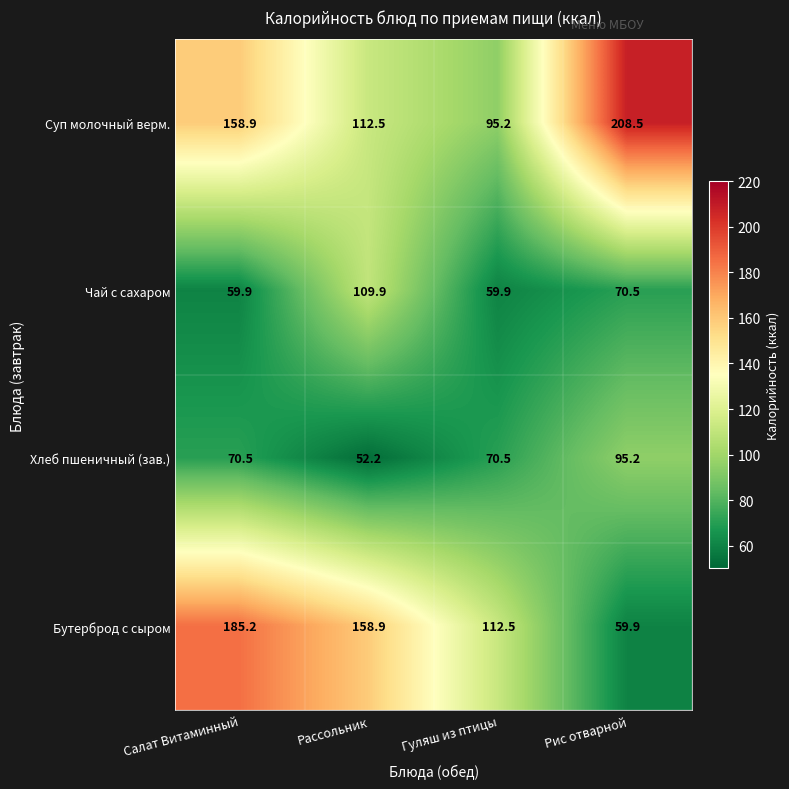

Which series changed the most between Салат Витаминный and Рис отварной?

Бутерброд с сыром